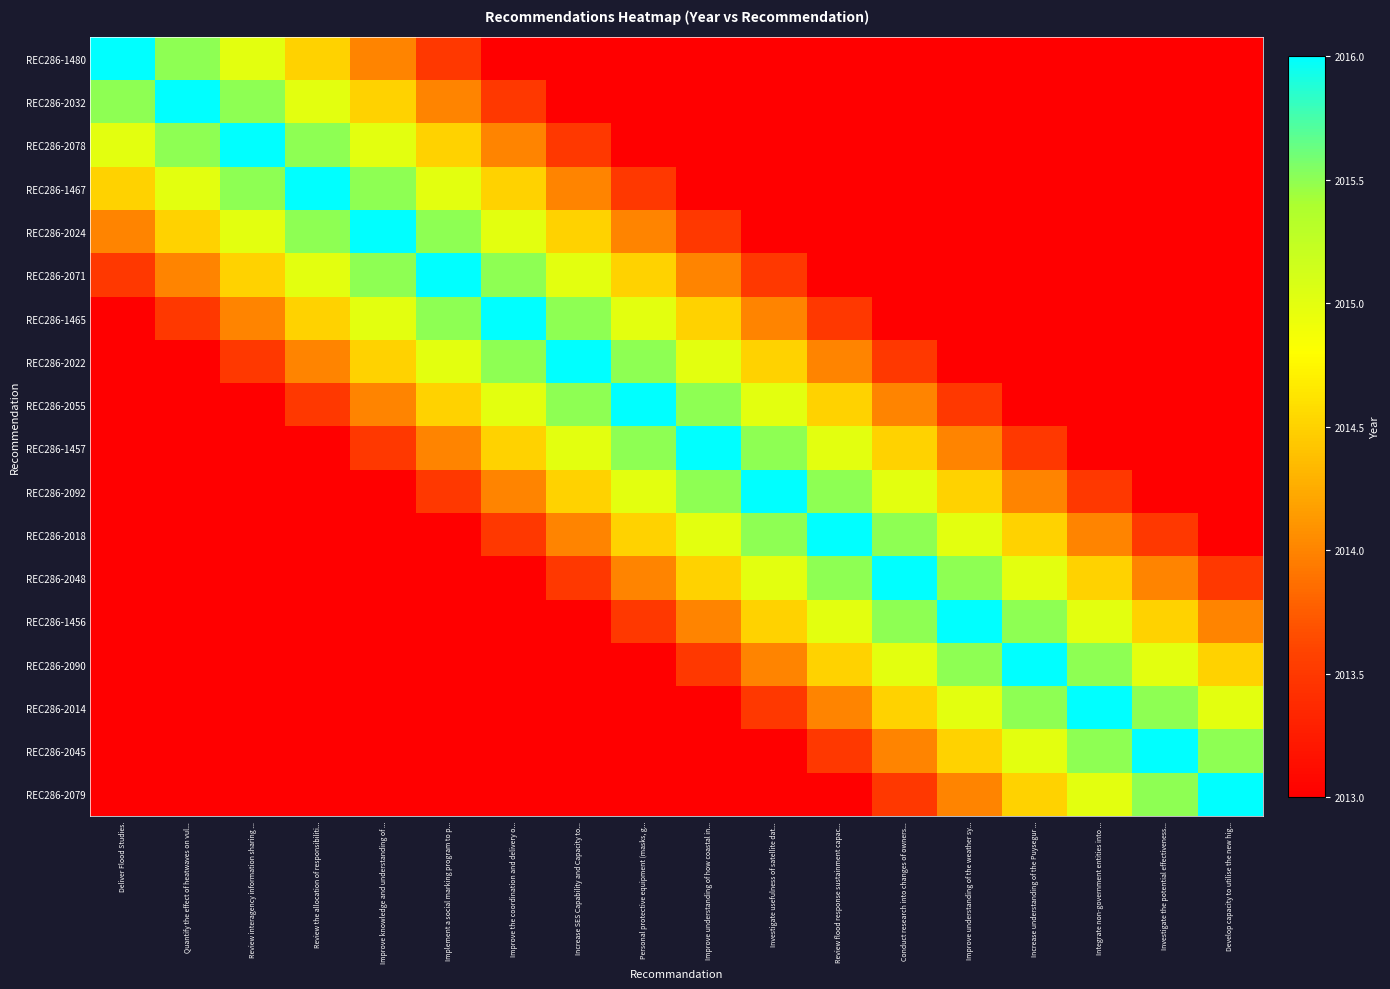

Which series has the largest range (max minus min)?

REC286-1480